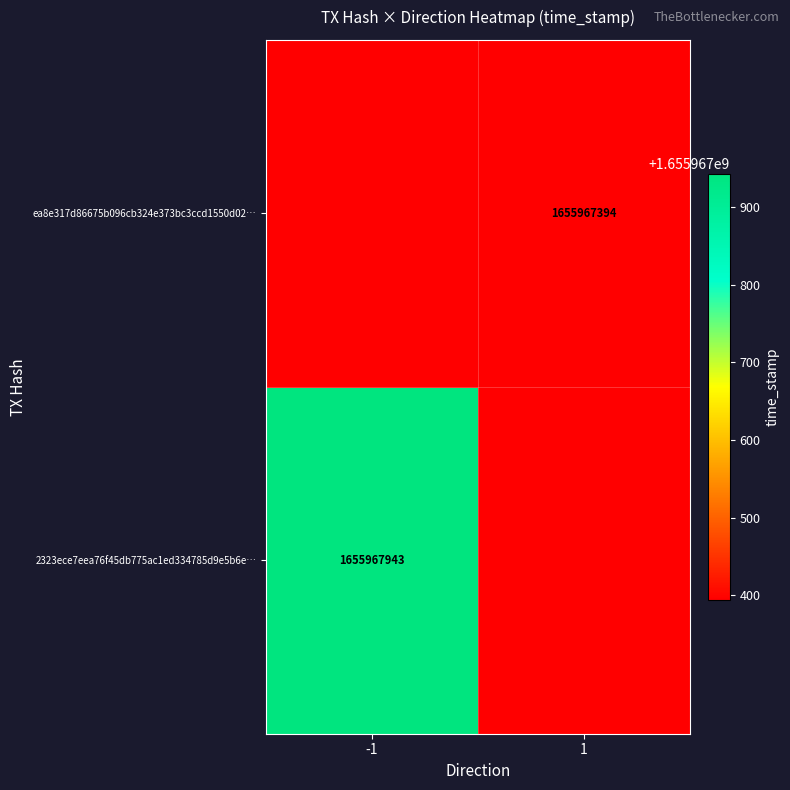

Which series has the largest total across all categories?

2323ece7eea76f45db775ac1ed334785d9e5b6e